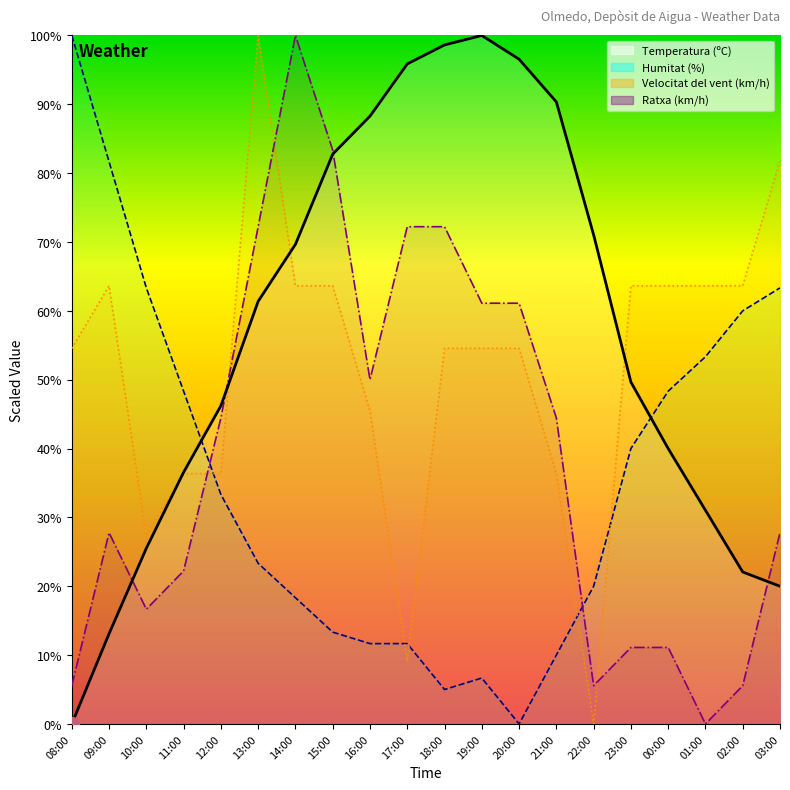

At which category does the chart reach its minimum across all series?

08:00